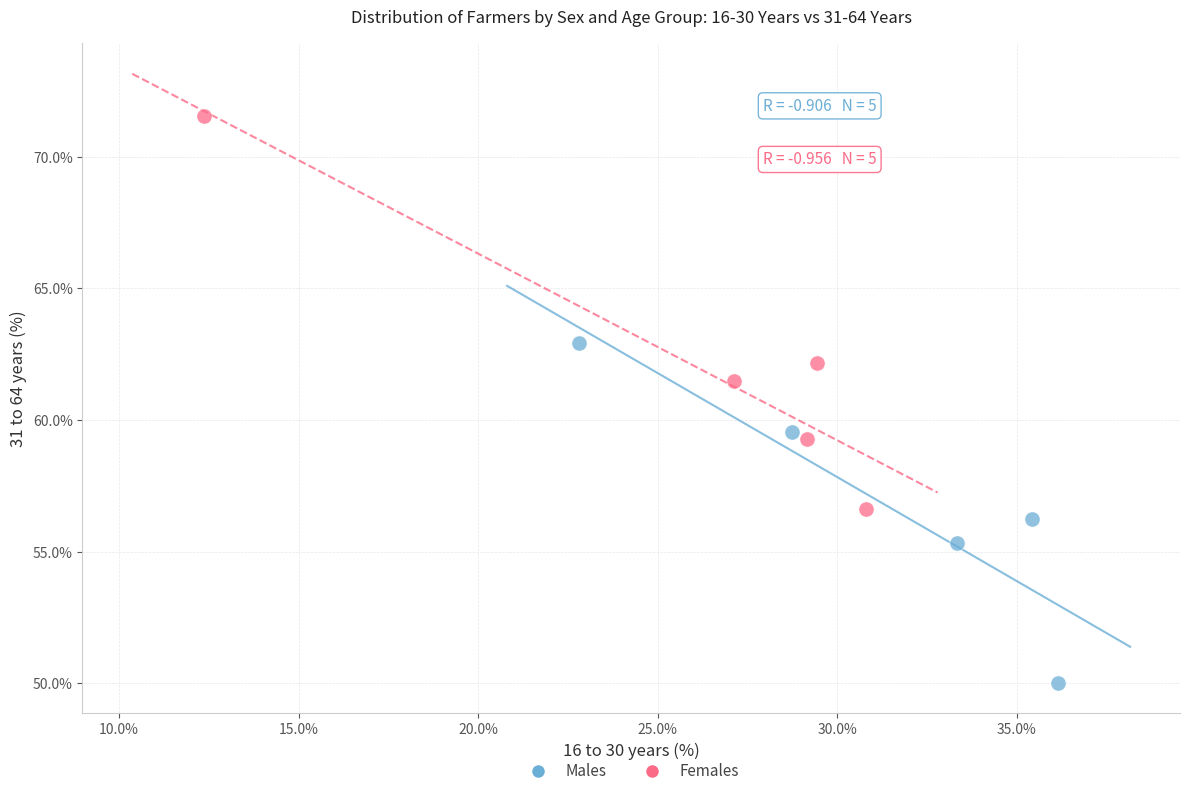

What are all the series names shown in the legend?

Males, Females